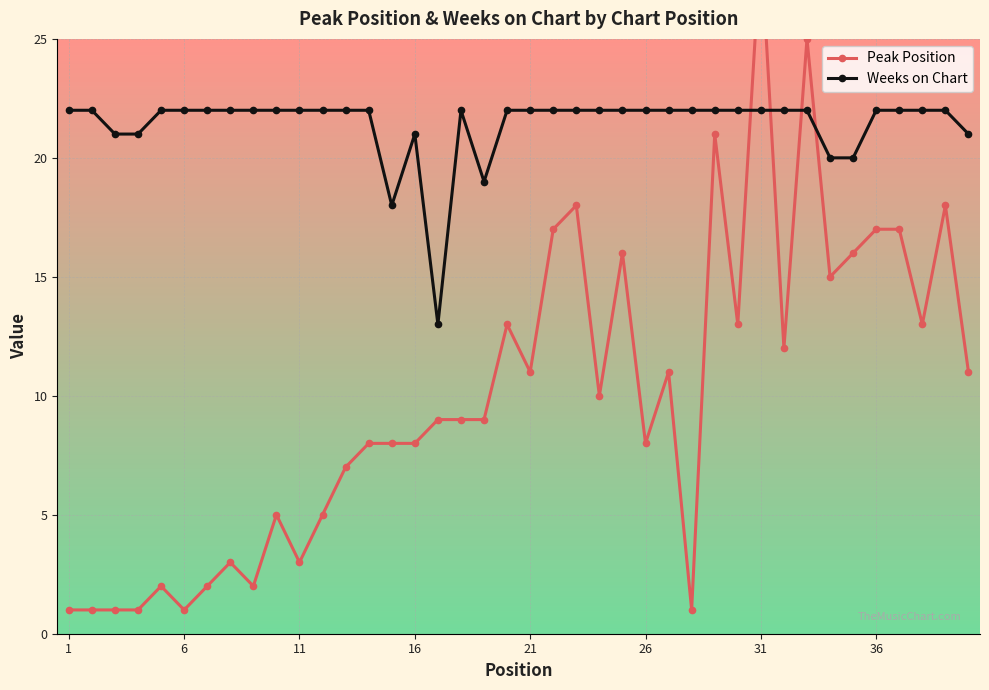

What is the minimum value for Weeks on Chart?

13